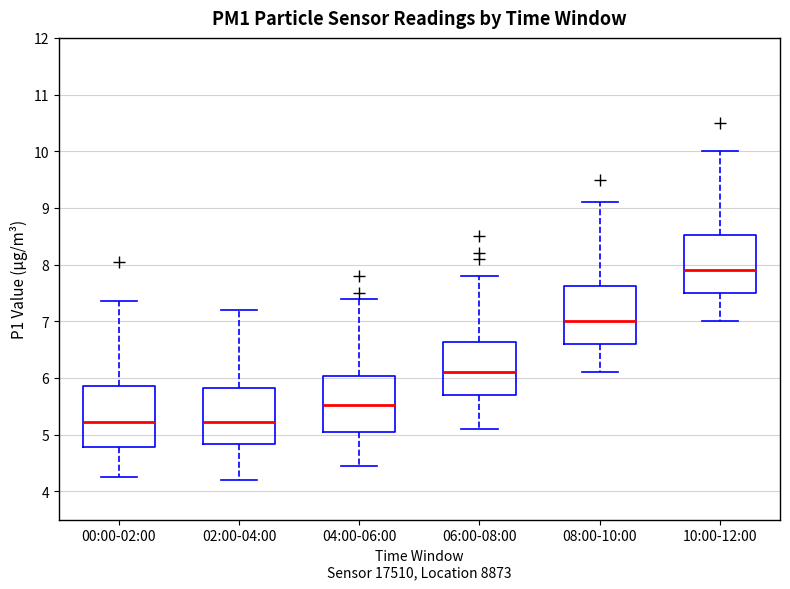

Where is the lower edge of the box for 08:00-10:00 on the y-axis? The values are not printed on the chart, so give them approximately, as read against the axis.

6.6